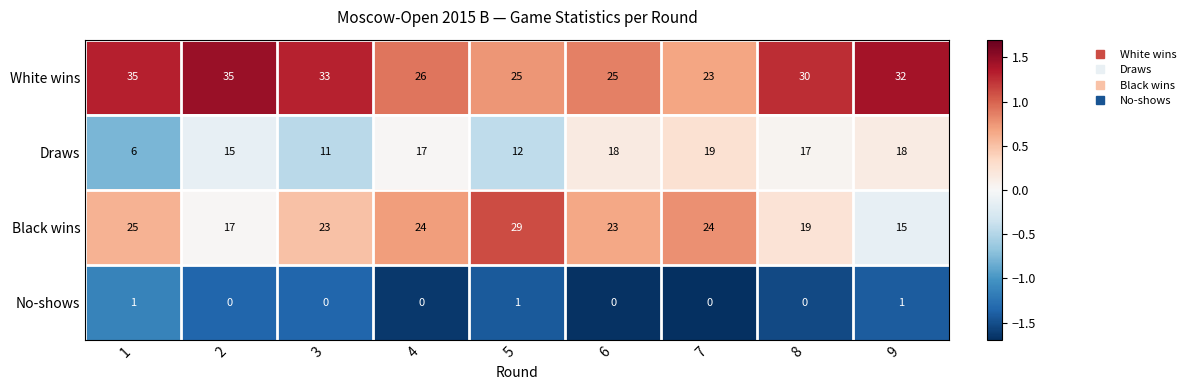

Rank the series at 2 from lowest to highest value.

No-shows, Draws, Black wins, White wins